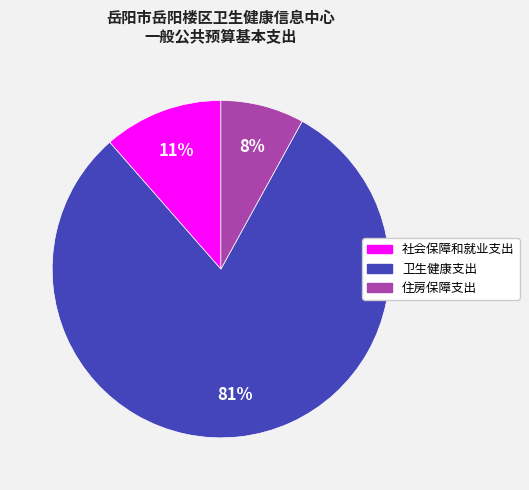

The 住房保障支出 slice represents 1% of the pie. True or false?

False